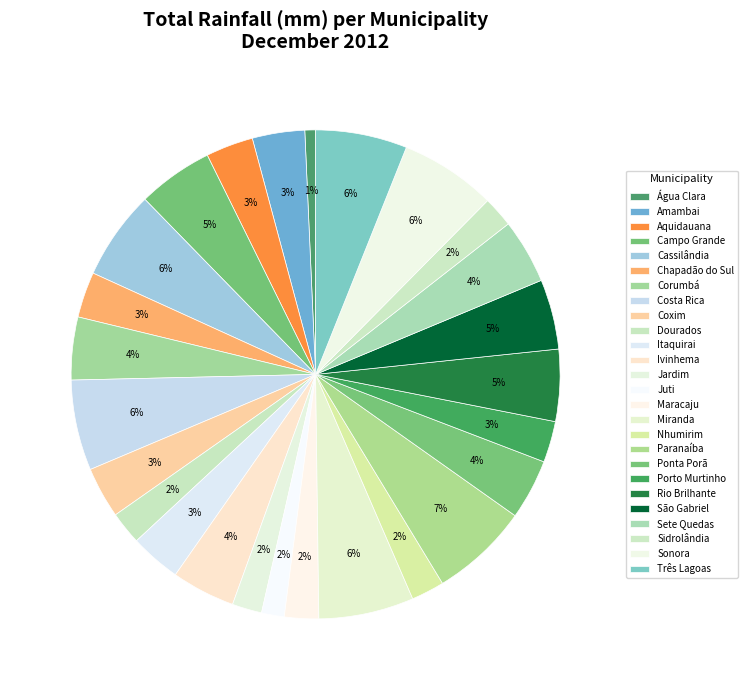

To the nearest percent, what is the combined percentage of Corumbá and Porto Murtinho?

7%